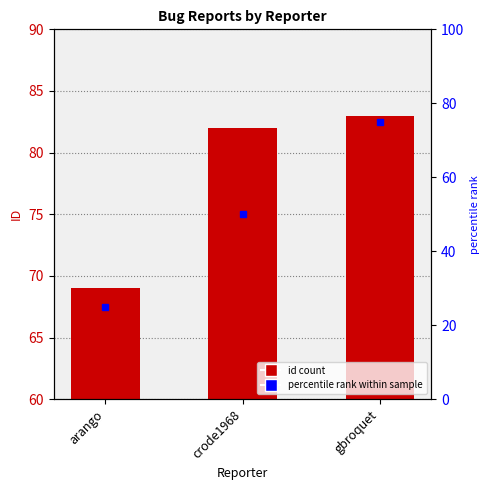

Are the bars horizontal?

No